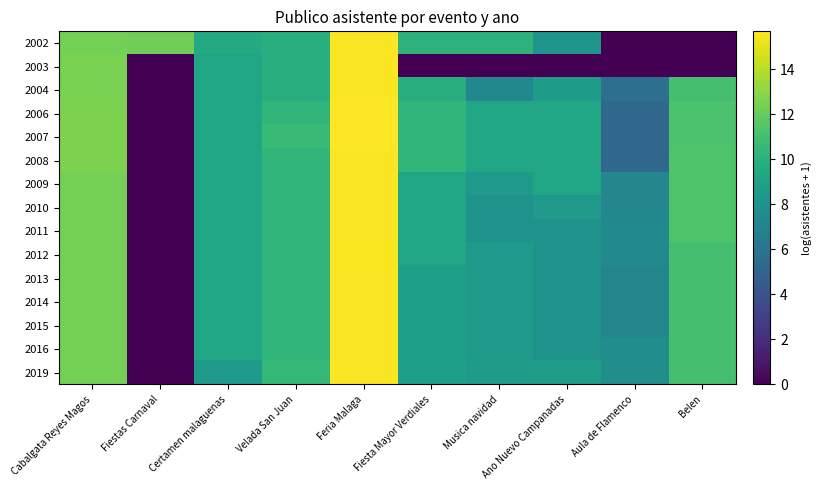

Rank the series at Certamen malaguenas from highest to lowest value.

2002, 2003, 2004, 2006, 2007, 2008, 2009, 2010, 2011, 2012, 2013, 2014, 2015, 2016, 2019